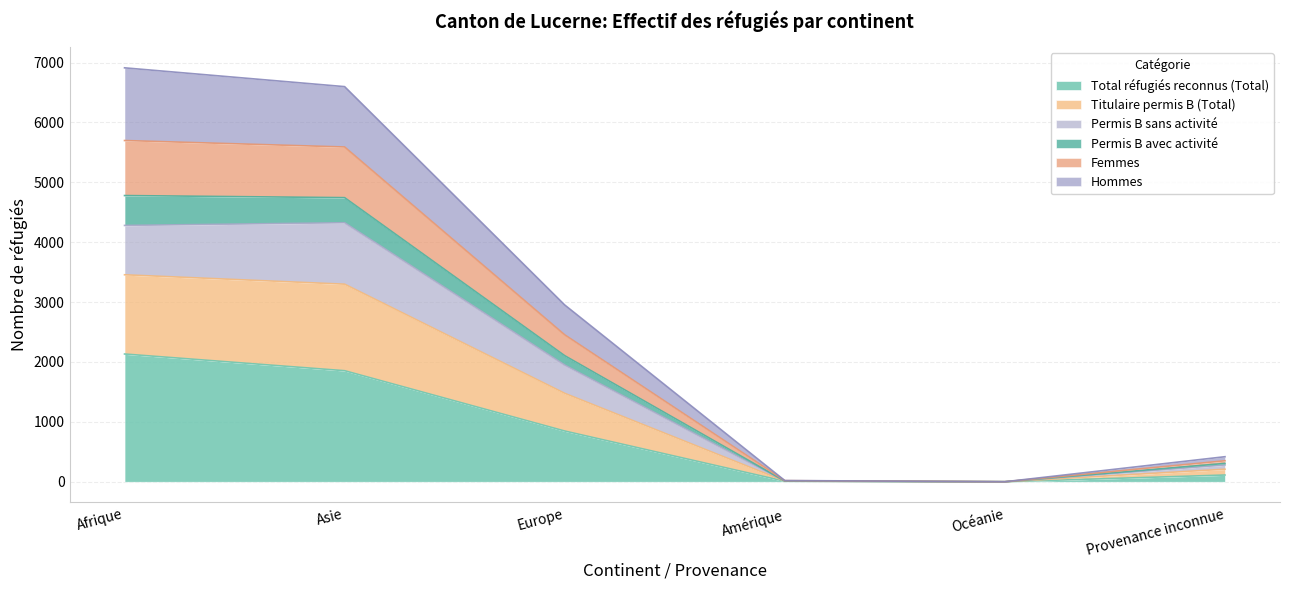

True or false: Total réfugiés reconnus (Total) has a value of 1854 at Asie.

True